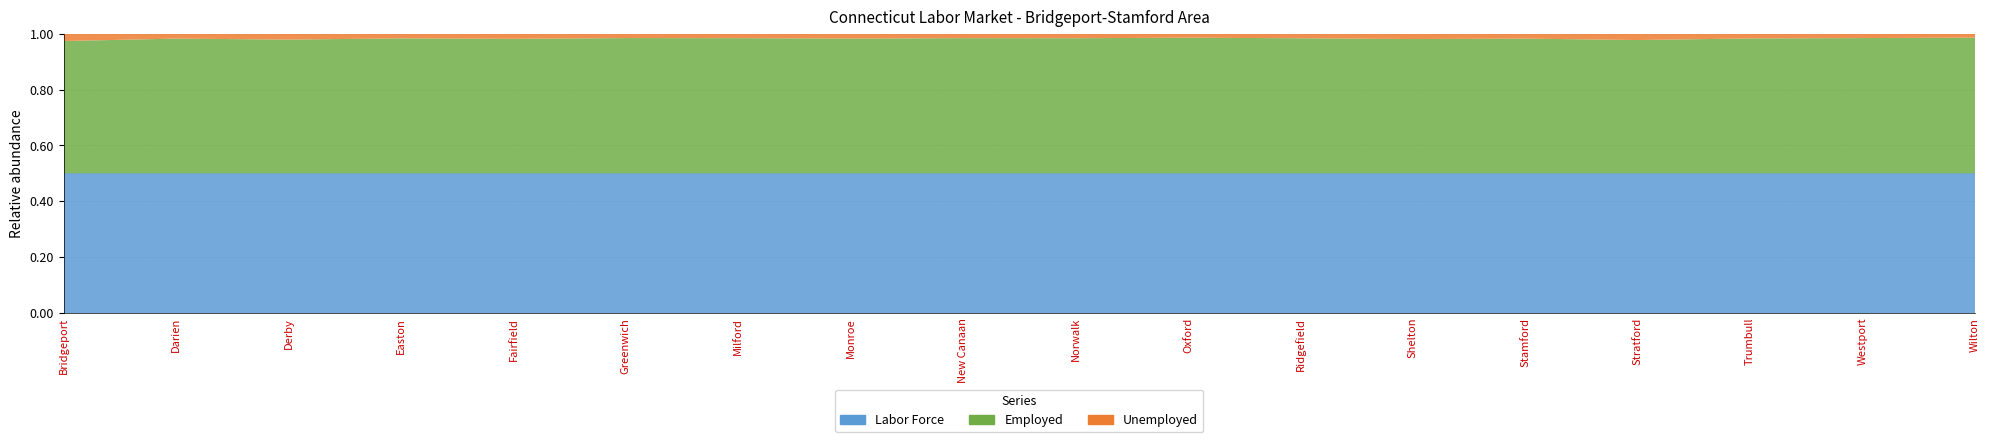

Reading left to right, what are all the values shown in this chart?

Labor Force: Bridgeport=68537	Darien=8724	Derby=6597	Easton=3851	Fairfield=29920	Greenwich=29231	Milford=30828	Monroe=10060	New Canaan=8400	Norwalk=51018	Oxford=7353	Ridgefield=11892	Shelton=22172	Stamford=72011	Stratford=27303	Trumbull=17796	Westport=13066	Wilton=8390
Employed: Bridgeport=65019	Darien=8427	Derby=6325	Easton=3727	Fairfield=28854	Greenwich=28348	Milford=29879	Monroe=9720	New Canaan=8141	Norwalk=49425	Oxford=7150	Ridgefield=11516	Shelton=21348	Stamford=69545	Stratford=26094	Trumbull=17213	Westport=12670	Wilton=8161
Unemployed: Bridgeport=3518	Darien=297	Derby=272	Easton=124	Fairfield=1066	Greenwich=883	Milford=949	Monroe=340	New Canaan=259	Norwalk=1593	Oxford=203	Ridgefield=376	Shelton=824	Stamford=2466	Stratford=1209	Trumbull=583	Westport=396	Wilton=229